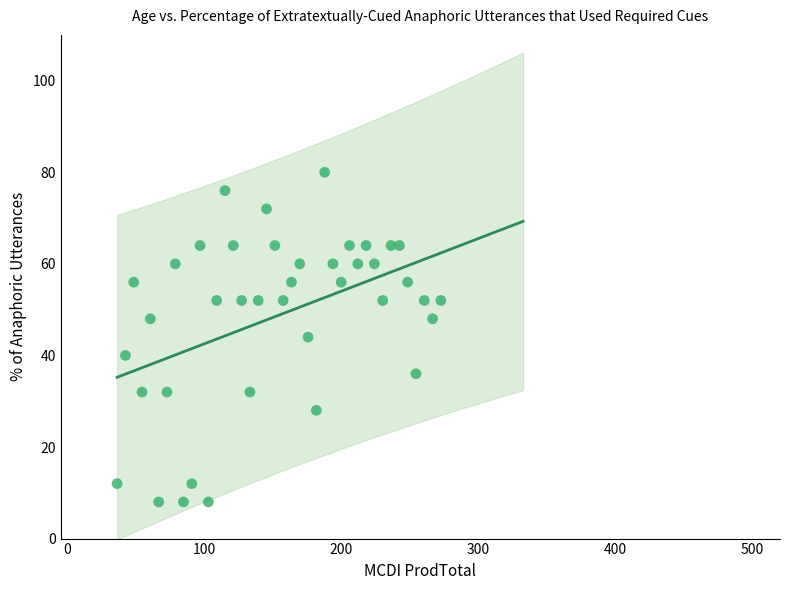

What is the range of Y values (max minus min)?

72